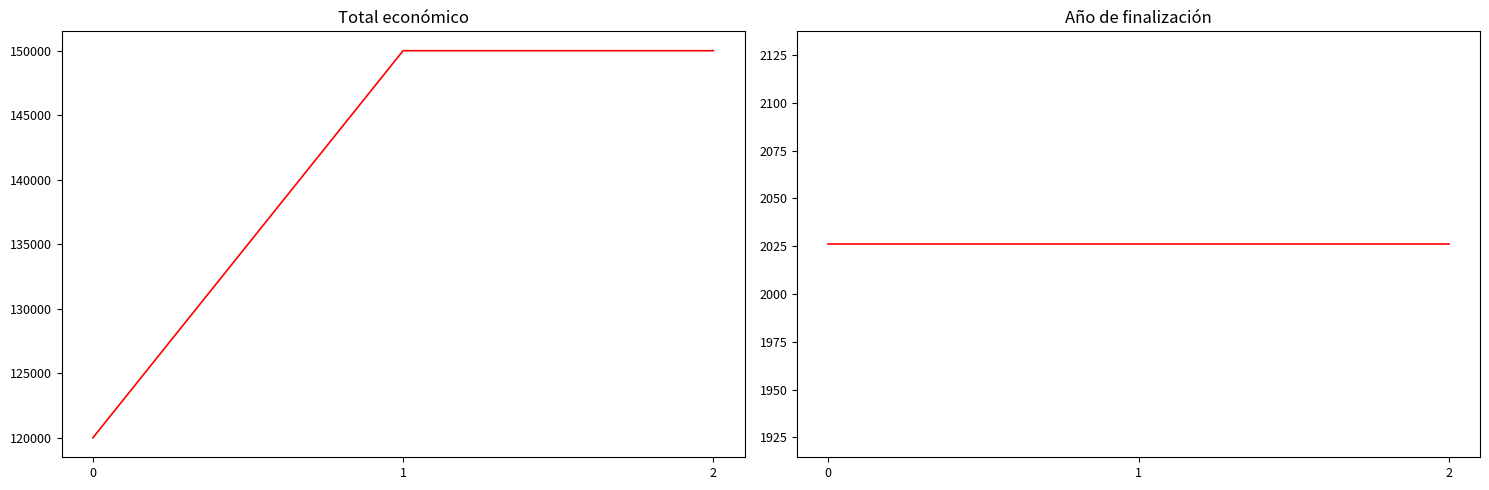

Reading right to left, what are all the values shown in this chart?

Total económico: 150000	150000	120000
Año de finalización: 2026	2026	2026